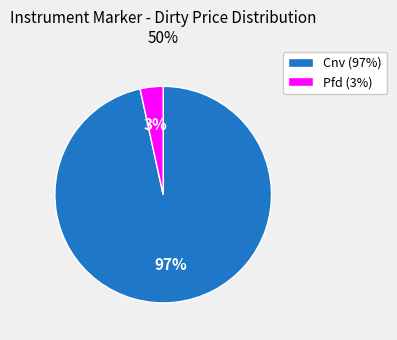

True or false: Pfd (3%) accounts for 18% of the total.

False